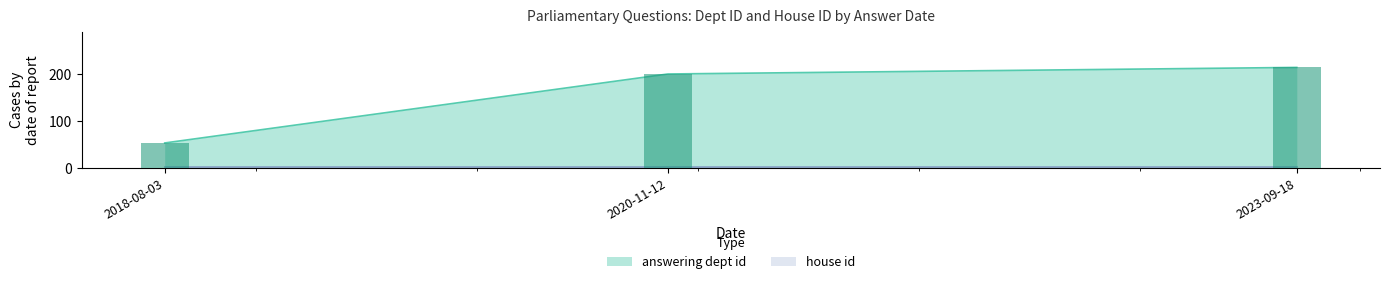

List the series in order of their peak value, lowest first.

house id, answering dept id